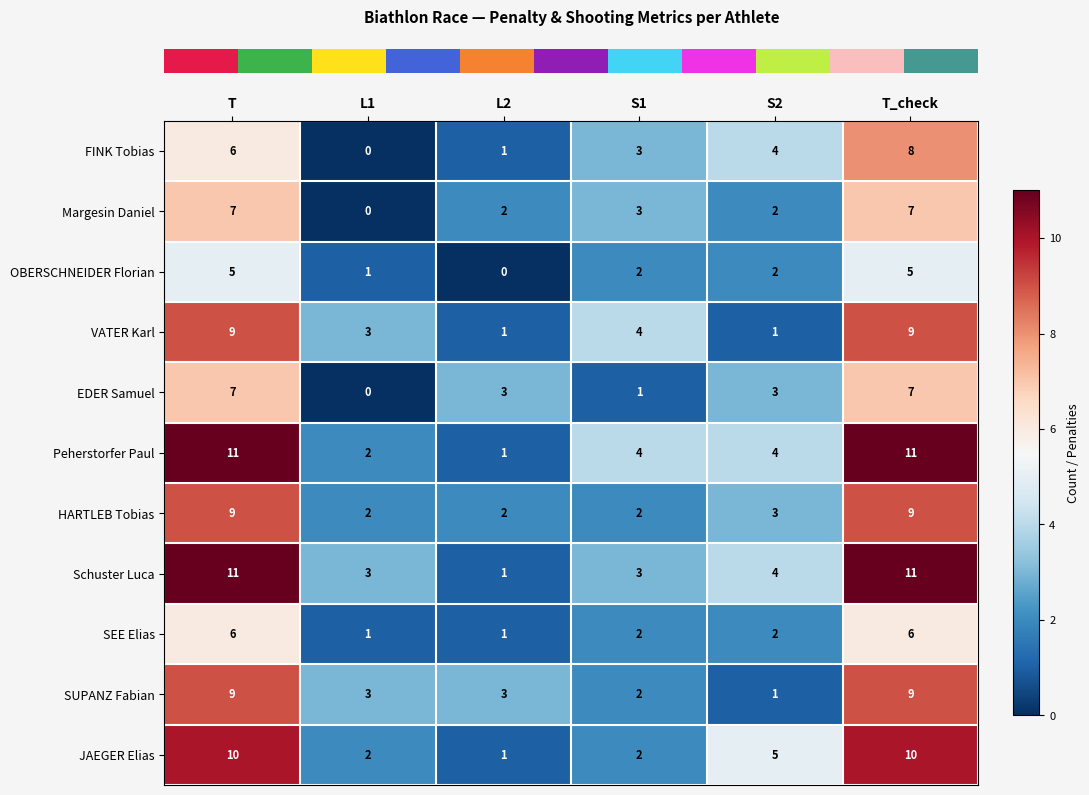

At which label does JAEGER Elias first exceed 5?

T